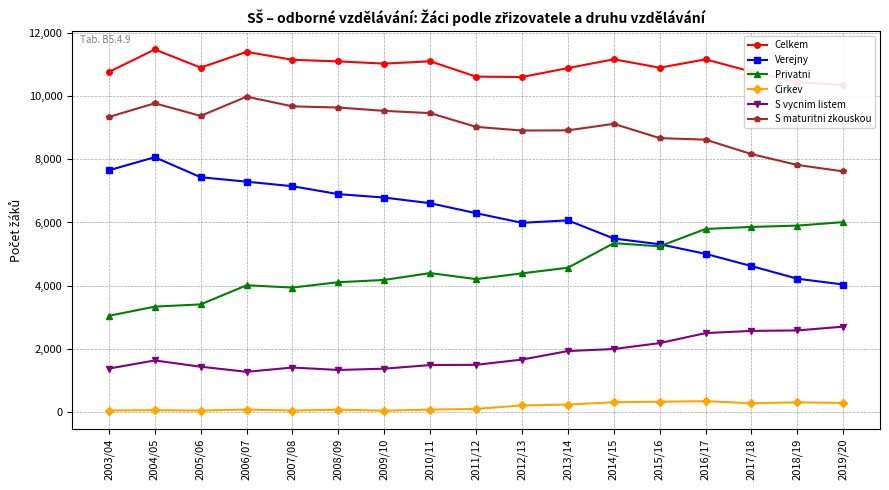

Is this an area chart (filled region under the line)?

No